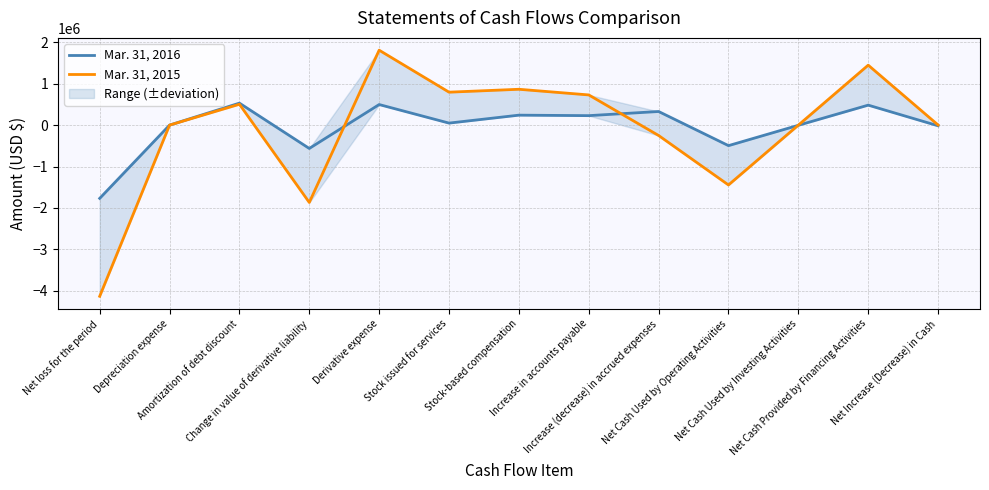

What is the label of the 11th point from the left?

Net Cash Used by Investing Activities